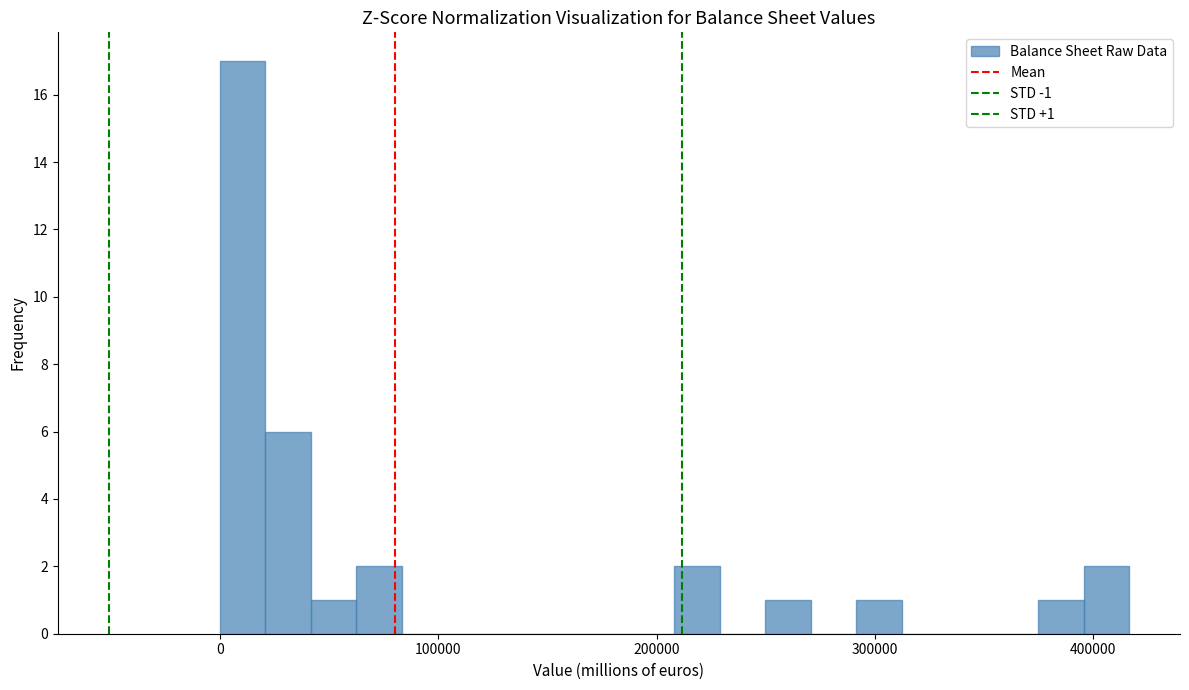

Around what value on the x-axis is the tallest bar? Give the approximate position of its centre, as read against the axis.

10000